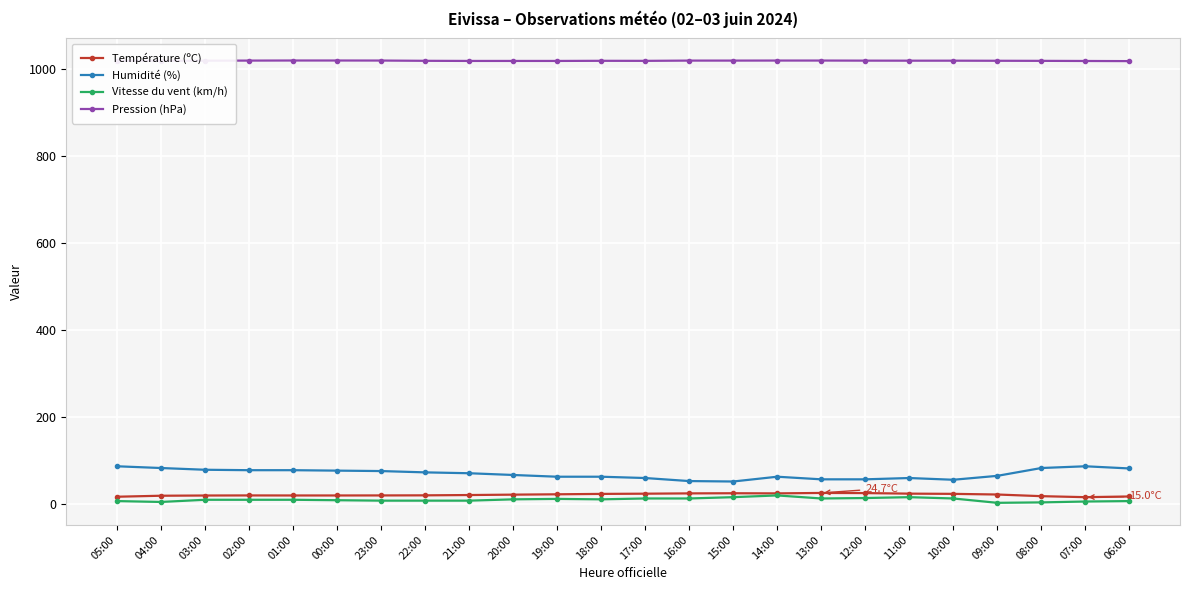

True or false: Pression (hPa) and Température (ºC) cross at least once.

False